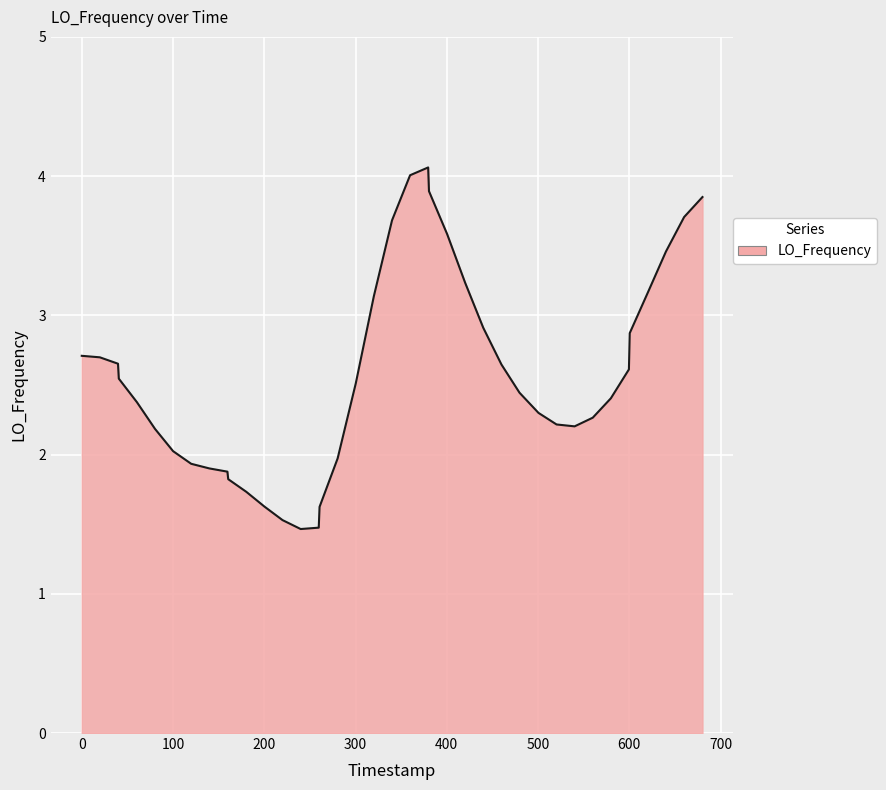

What is the maximum value shown in the chart?

4.1